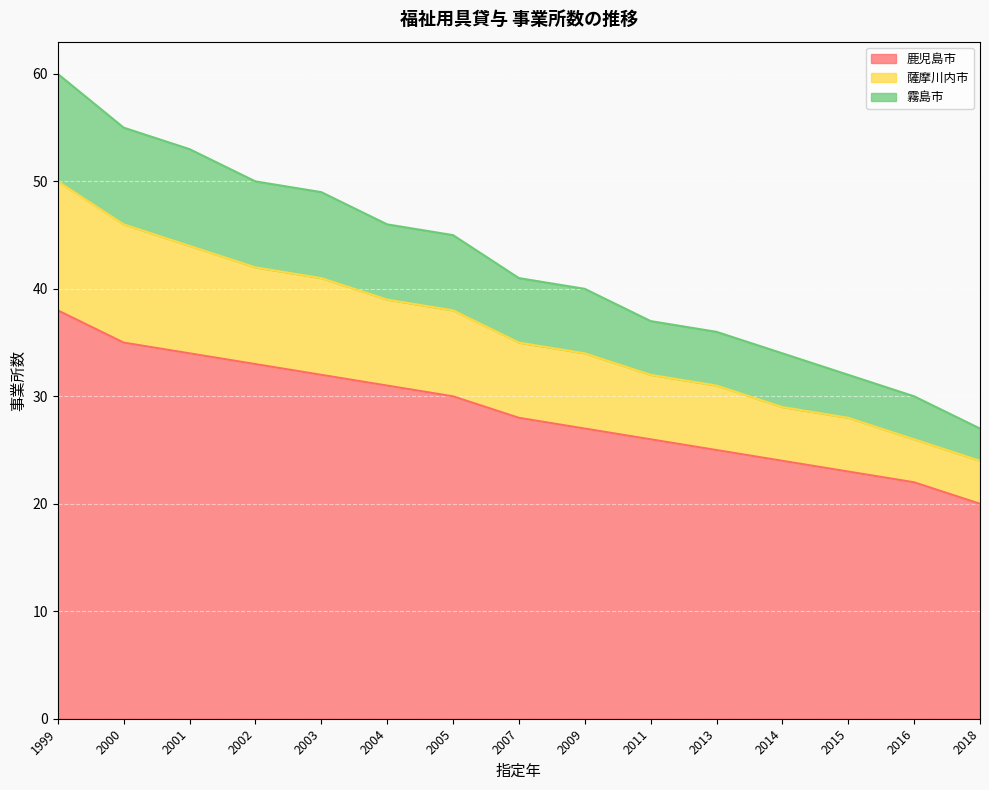

What is the lowest value of the 鹿児島市 series?

20